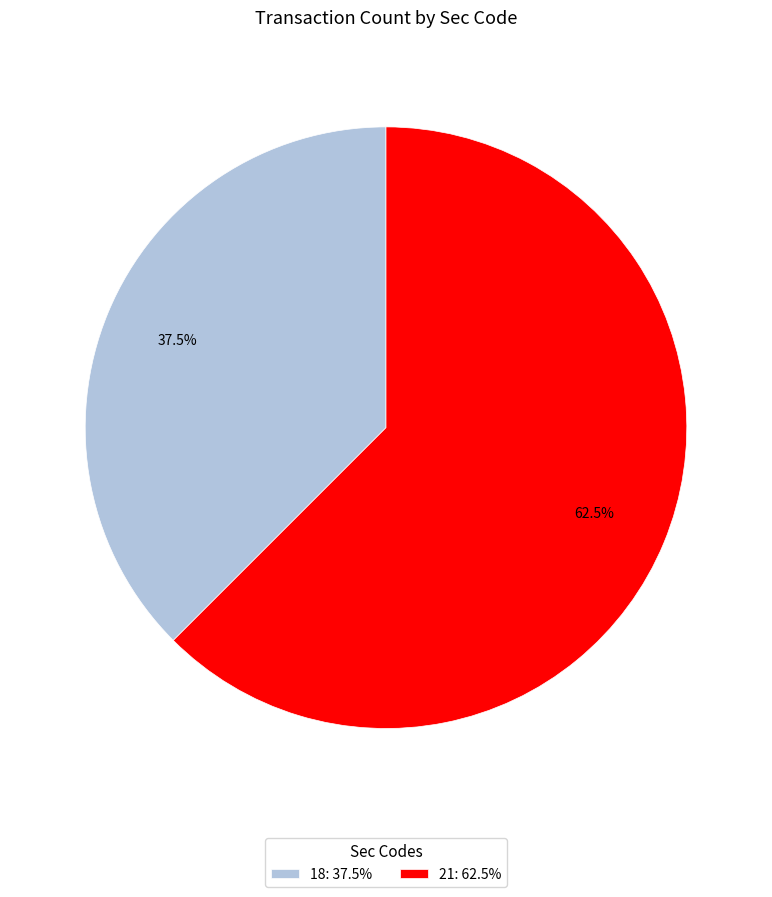

Which has a higher value, 18 or 21?

21